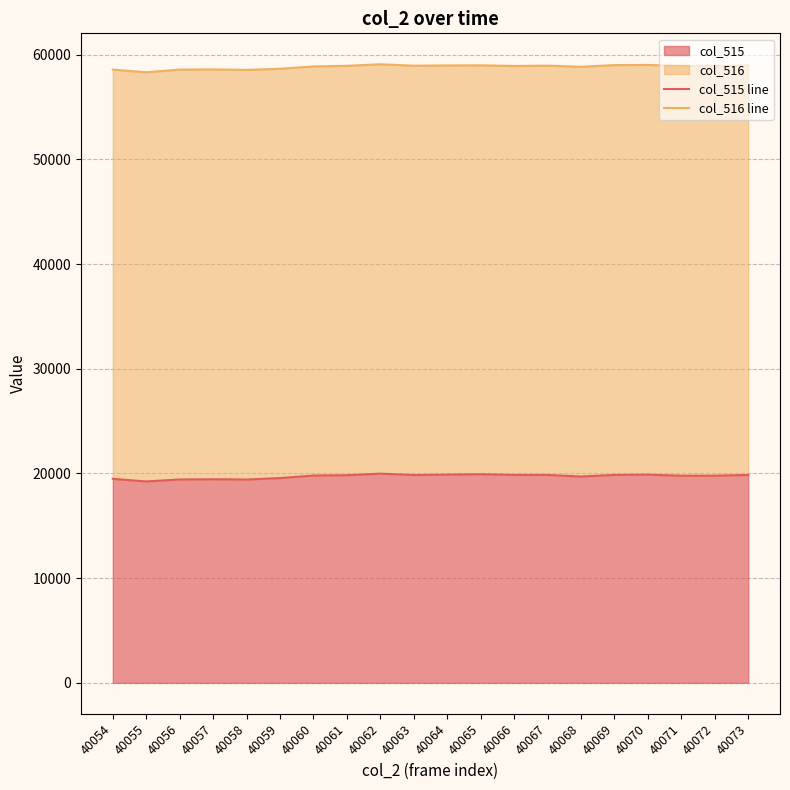

Is the value of col_516 line at 40055 greater than the value of col_515 line at 40066?

Yes